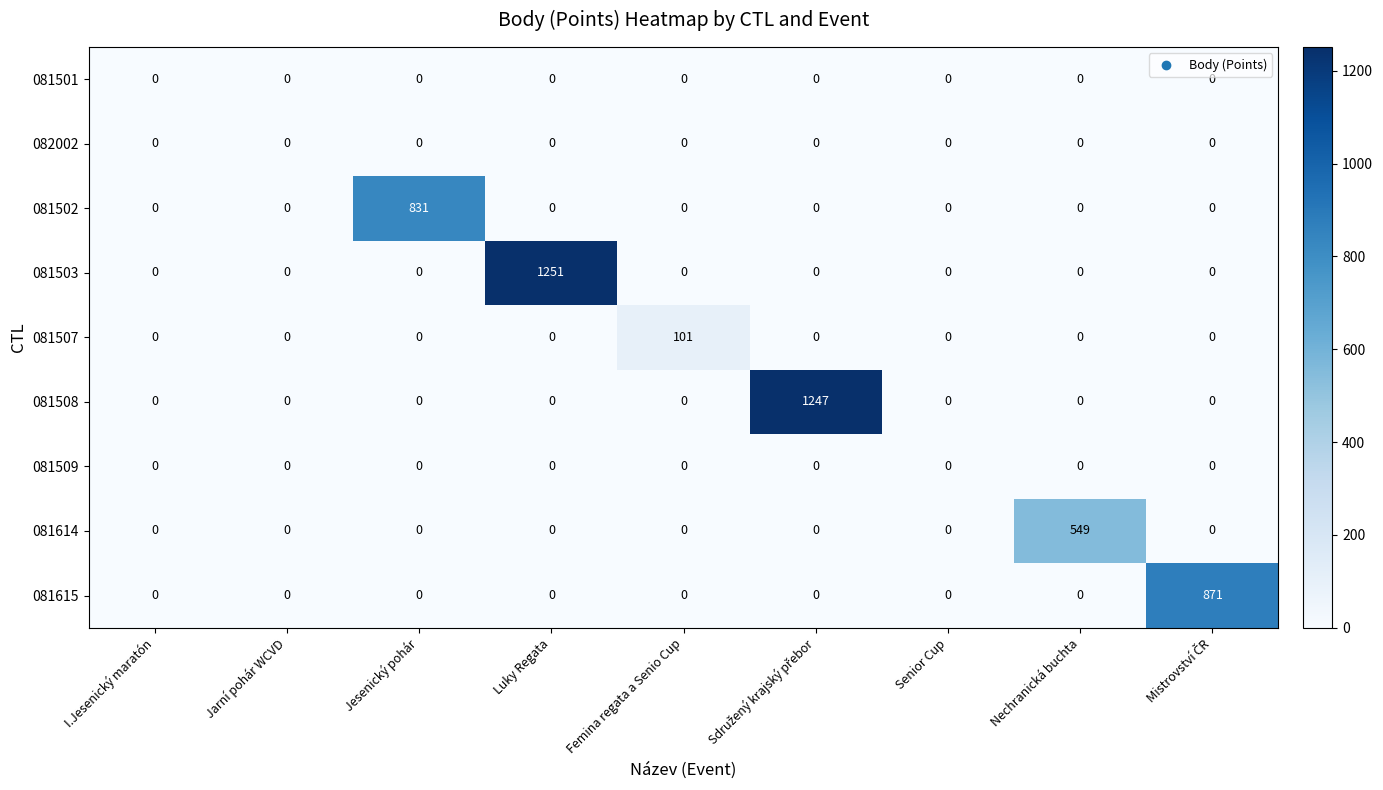

Which series has the largest total across all categories?

081503